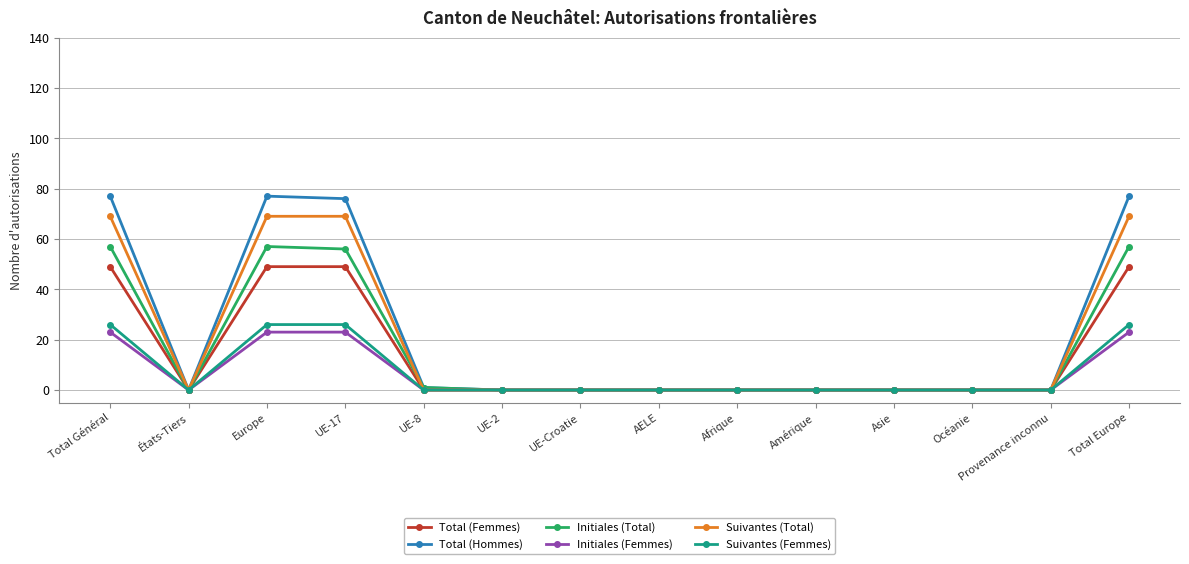

Which series has the widest spread of values?

Total (Hommes)